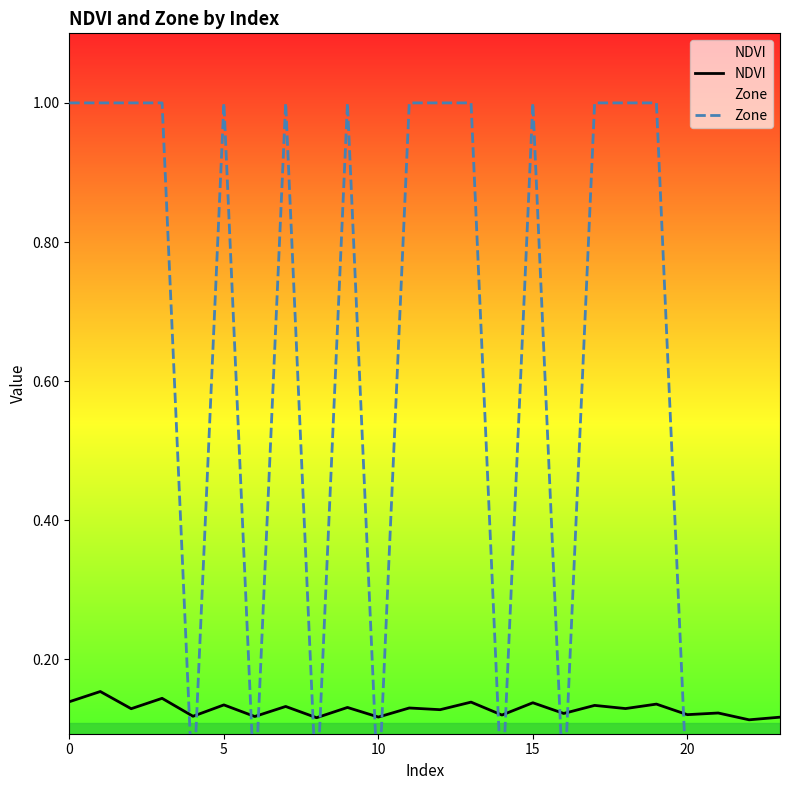

Reading left to right, what are all the values shown in this chart?

NDVI: 0.1	0.2	0.1	0.1	0.1	0.1	0.1	0.1	0.1	0.1	0.1	0.1	0.1	0.1	0.1	0.1	0.1	0.1	0.1	0.1	0.1	0.1	0.1	0.1
Zone: 1.0	1.0	1.0	1.0	0.0	1.0	0.0	1.0	0.0	1.0	0.0	1.0	1.0	1.0	0.0	1.0	0.0	1.0	1.0	1.0	0.0	0.0	0.0	0.0